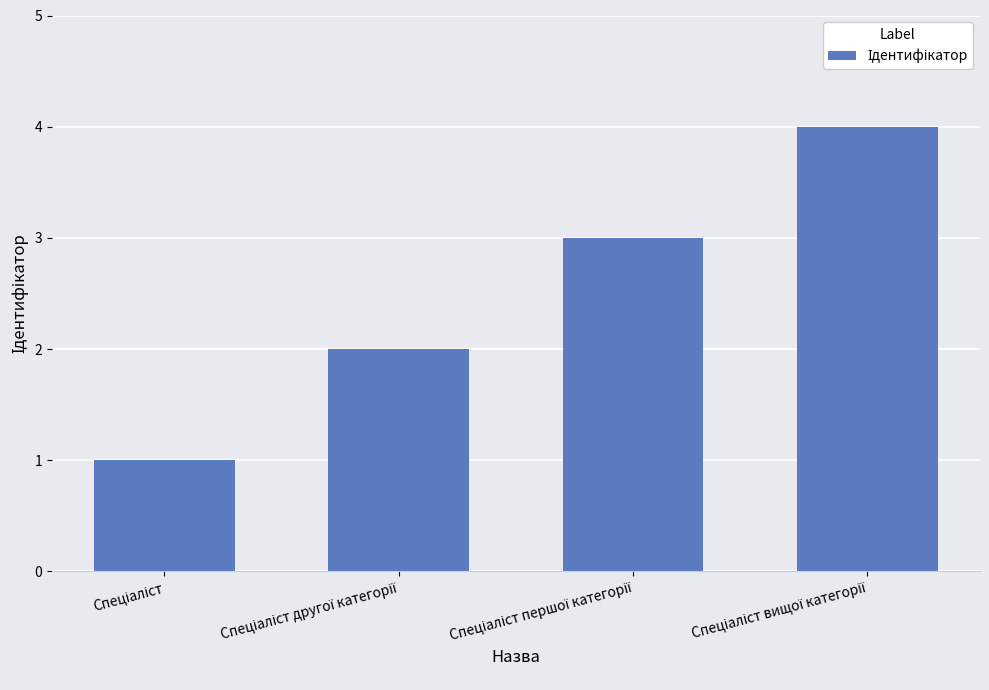

What is the greatest value displayed?

4